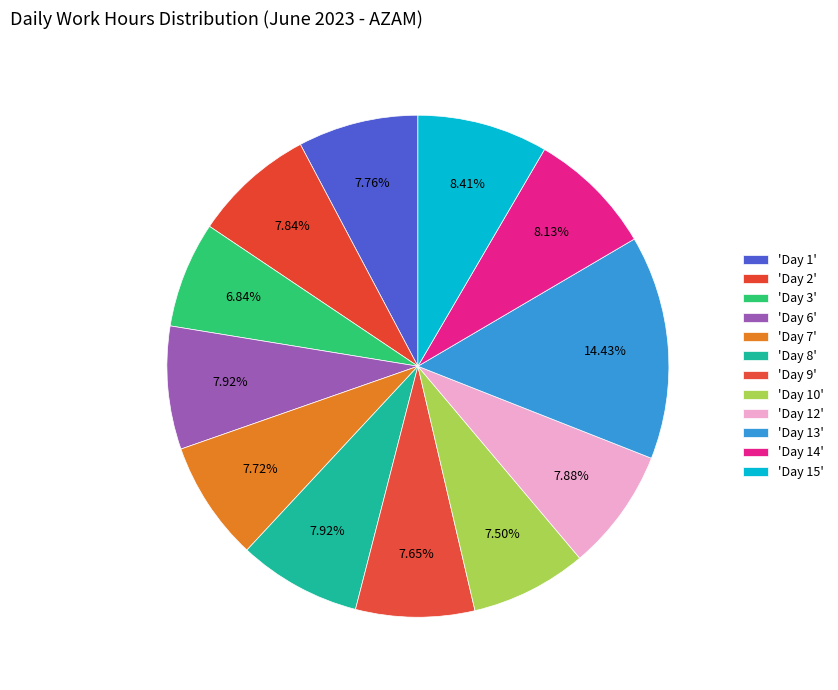

How many slices are in this pie chart?

12